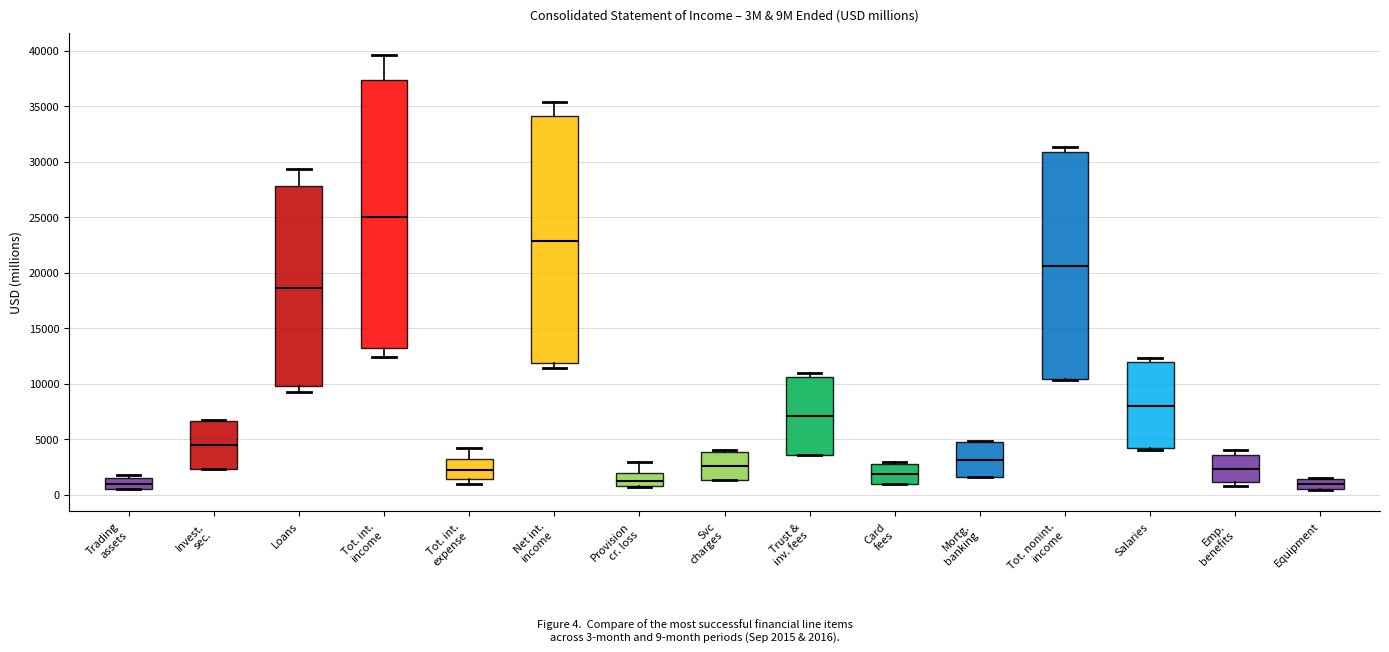

Which box's median line is the highest?

Tot. int. income